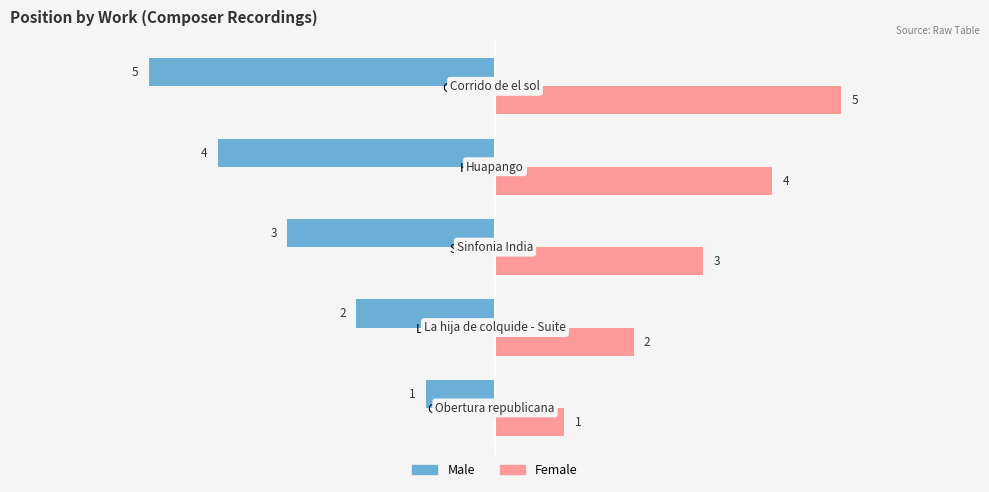

What is the average value of the Female series?

3